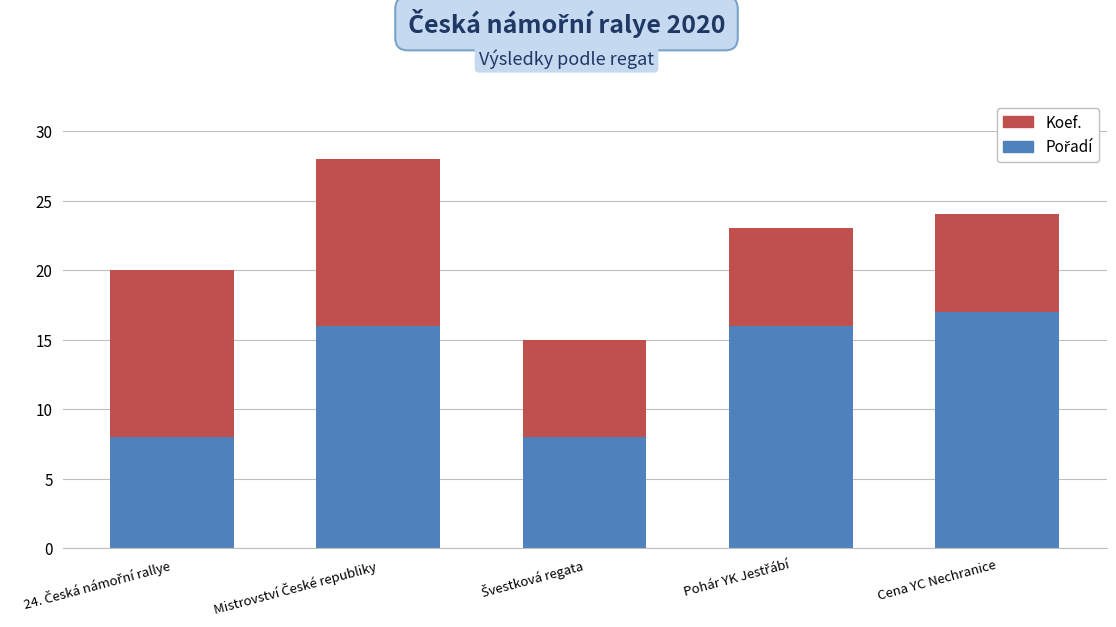

What is the difference between the maximum and minimum values in the Pořadí series?

9